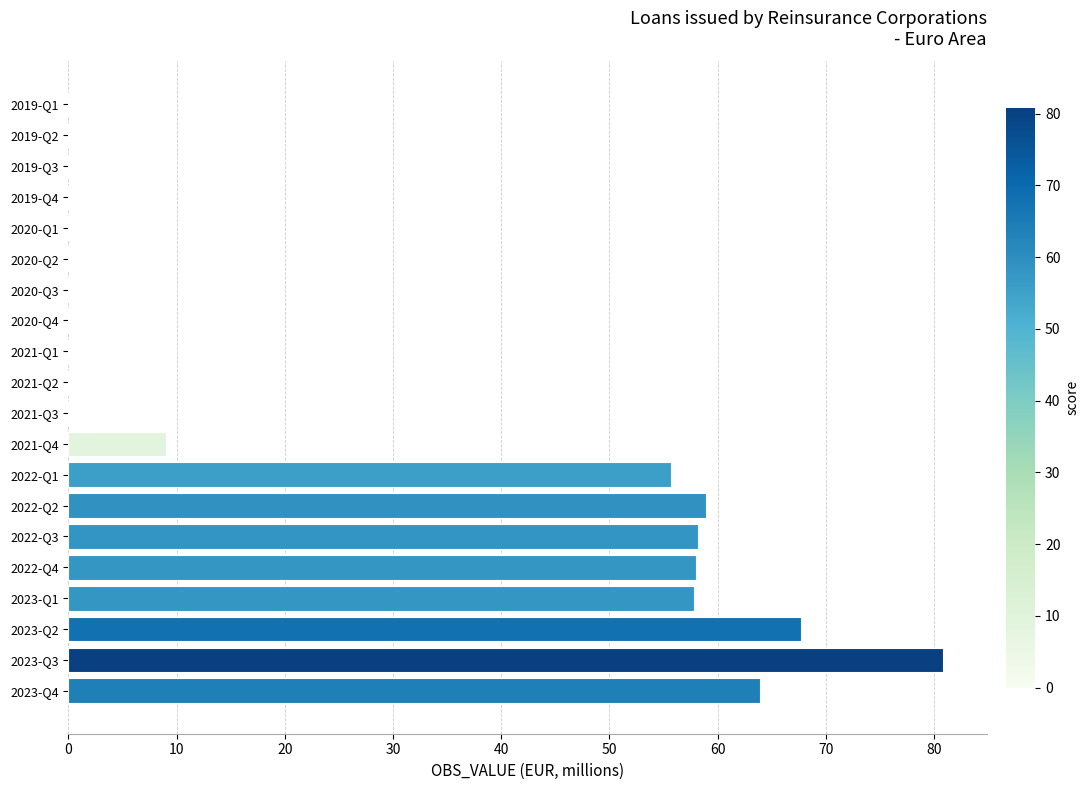

What is the sum of the values at 2022-Q4 and 2022-Q2?

116.9